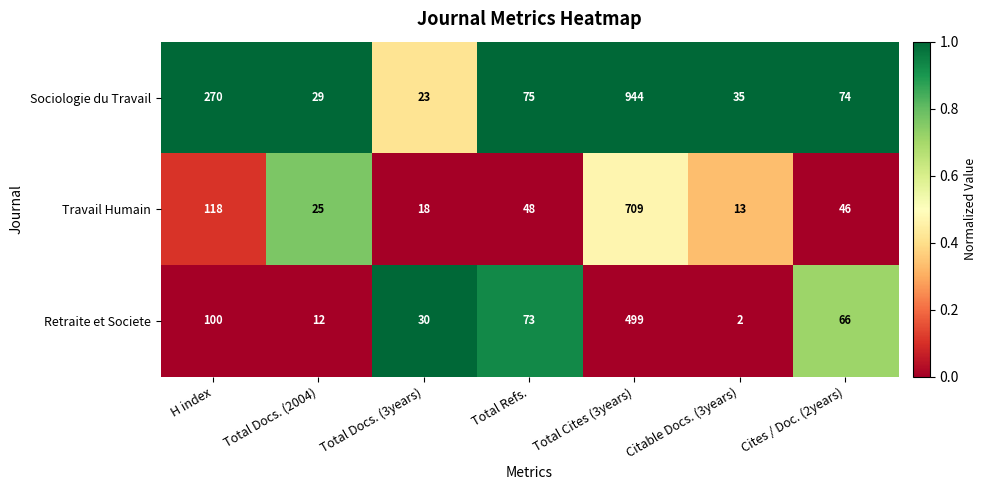

True or false: Retraite et Societe has a value of 30 at Total Docs. (3years).

True